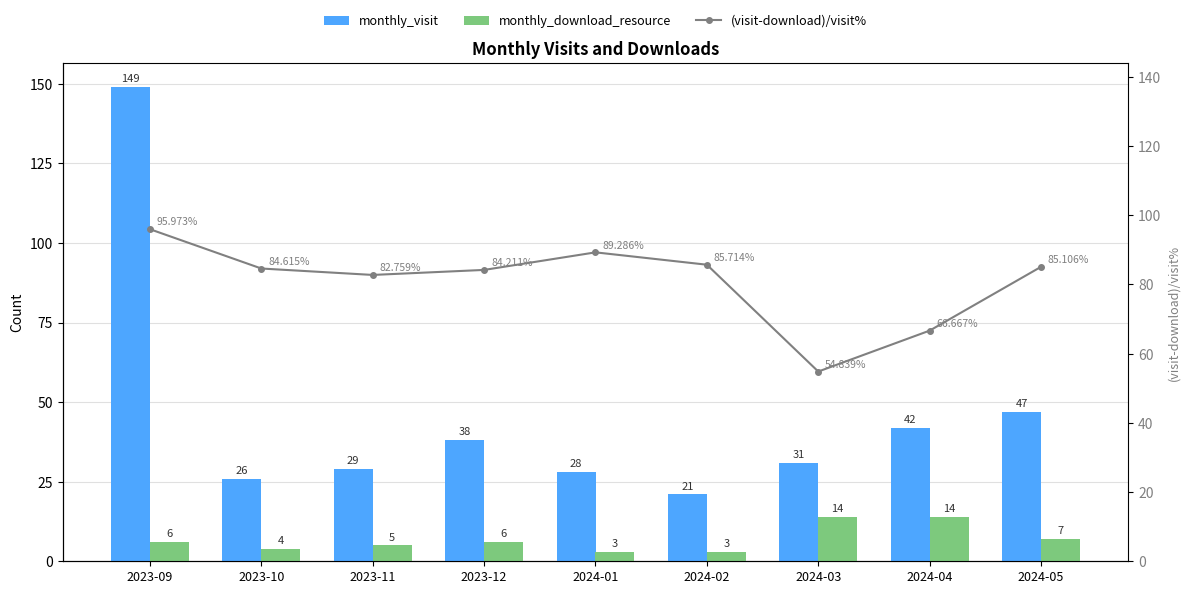

What is the difference between the highest and lowest values at 2024-01?

86.3